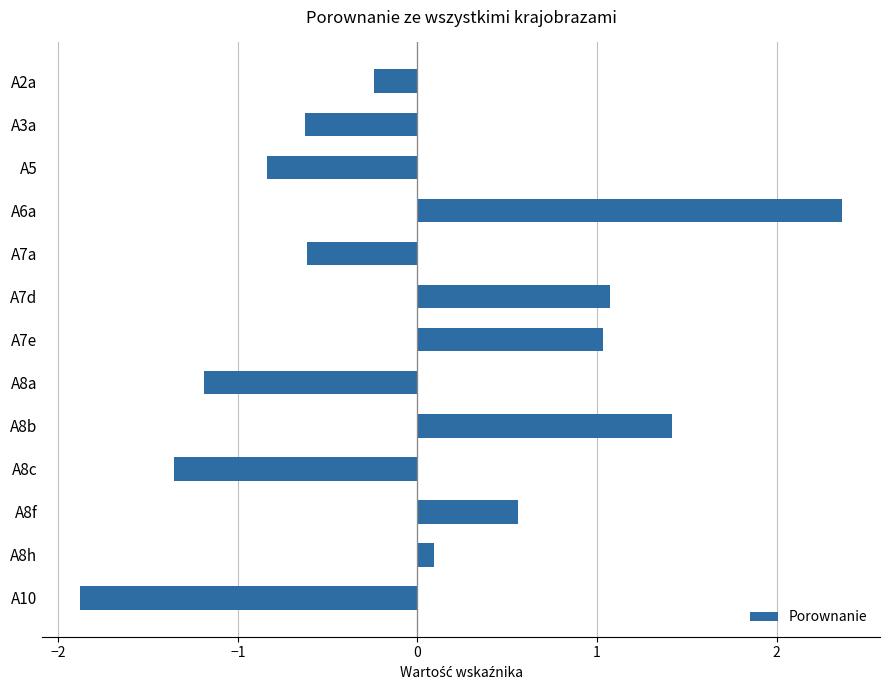

What is the change in value from A7e to A8a?

-2.2